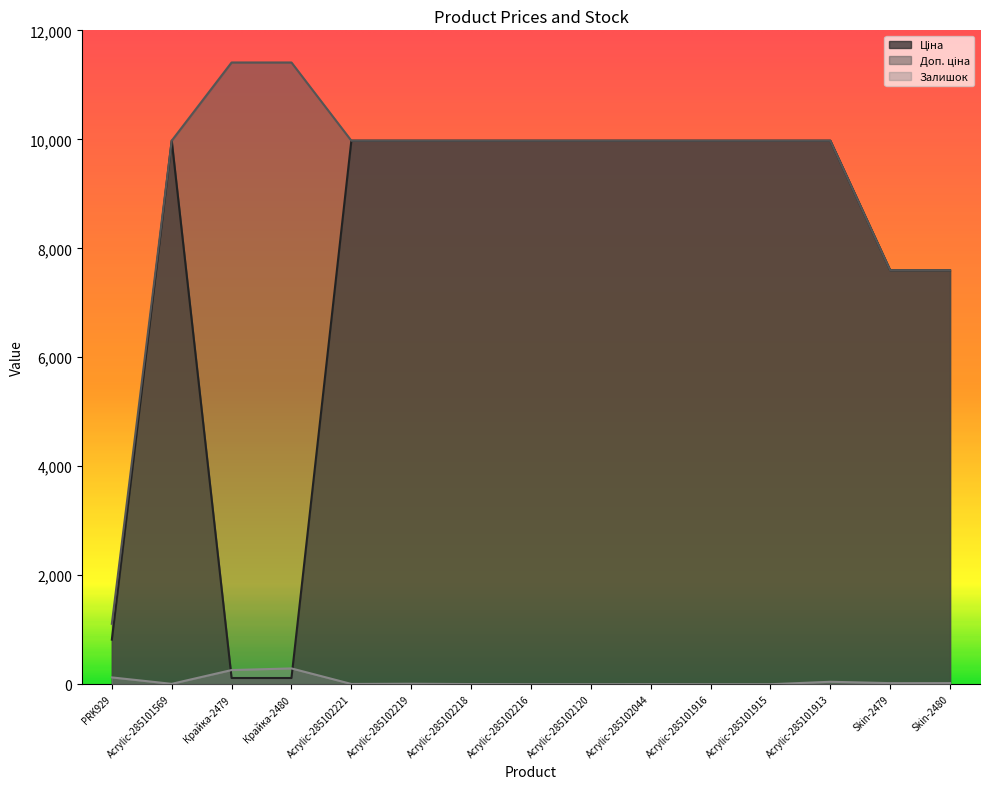

What is the sum of all Доп. ціна values?

138872.1